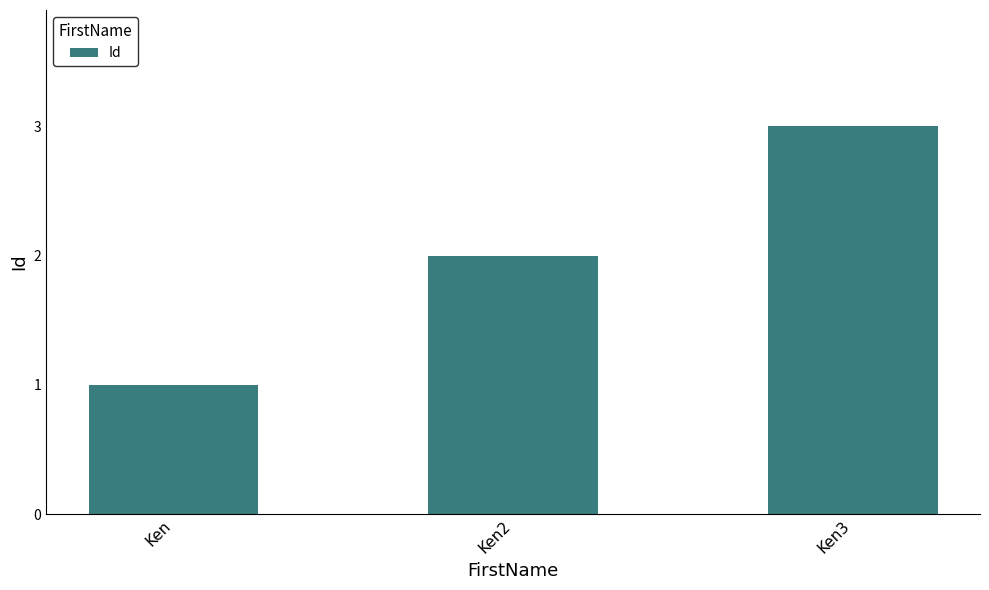

List the labels in order of value, largest first.

Ken3, Ken2, Ken